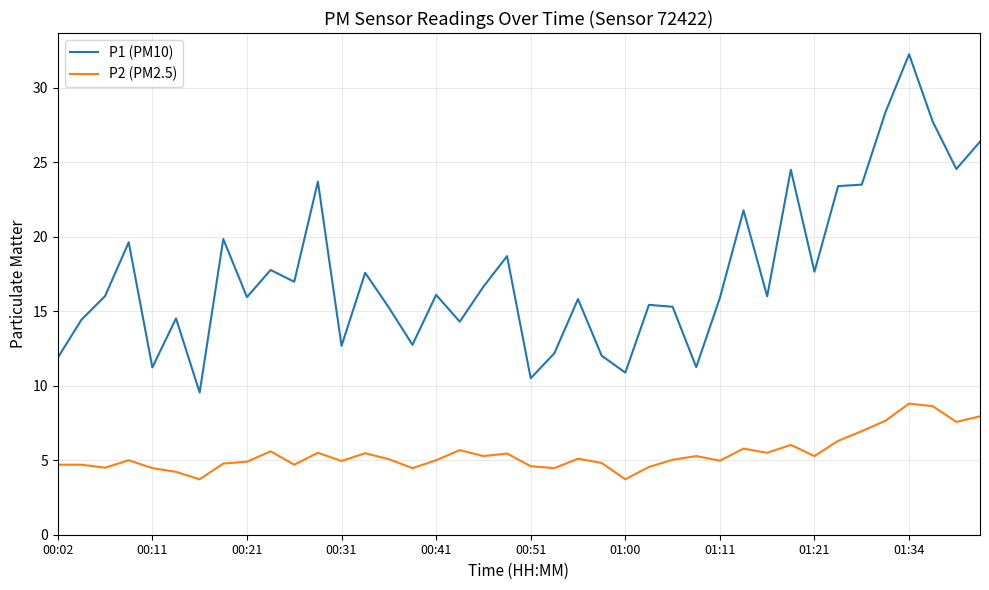

True or false: P1 (PM10) and P2 (PM2.5) intersect in this chart.

False